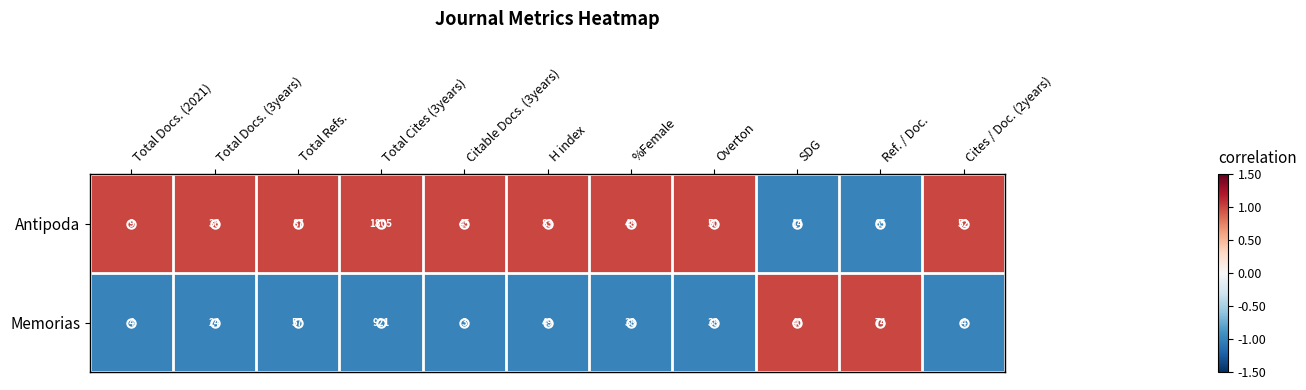

Which series has the largest total across all categories?

Antipoda